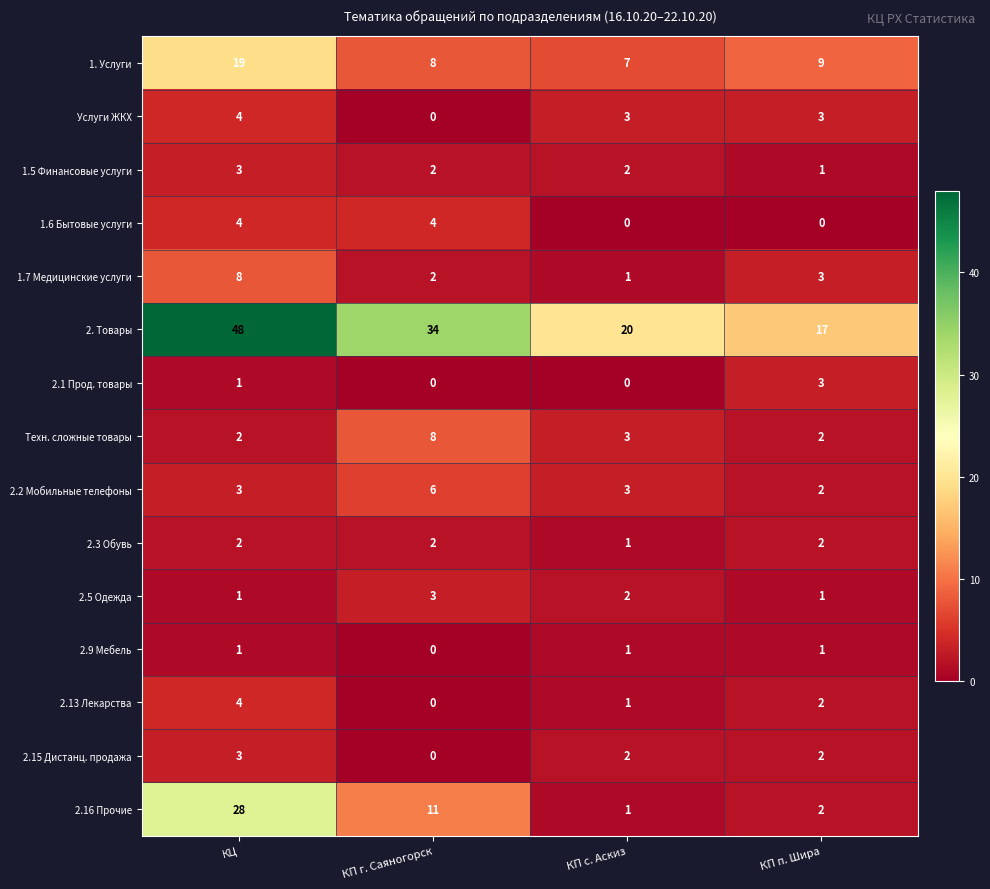

Which series has the largest range (max minus min)?

2. Товары